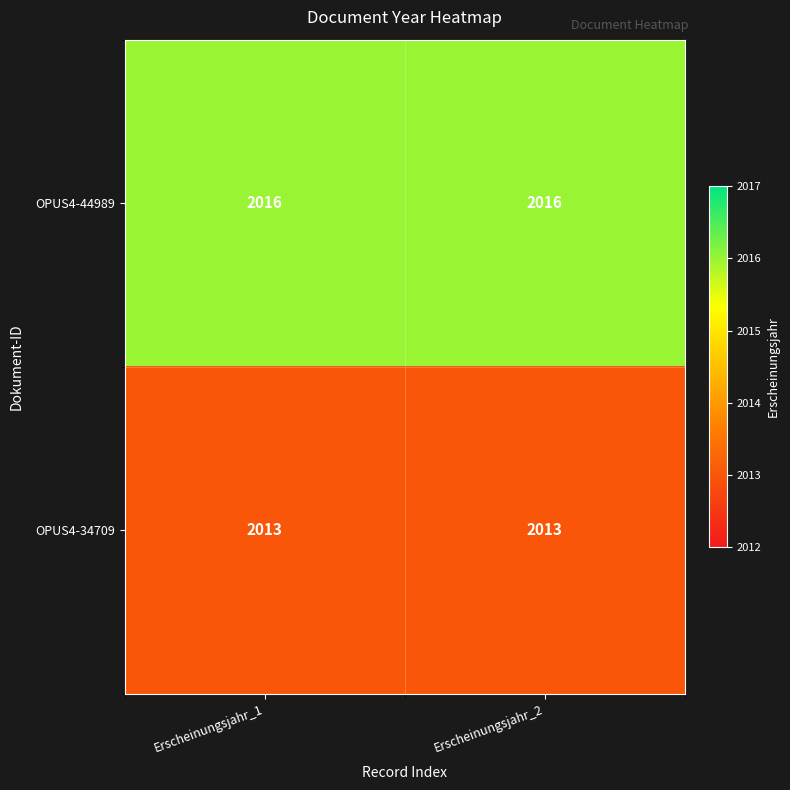

Reading right to left, extract all data points from this chart.

OPUS4-44989: Erscheinungsjahr_2=2016	Erscheinungsjahr_1=2016
OPUS4-34709: Erscheinungsjahr_2=2013	Erscheinungsjahr_1=2013